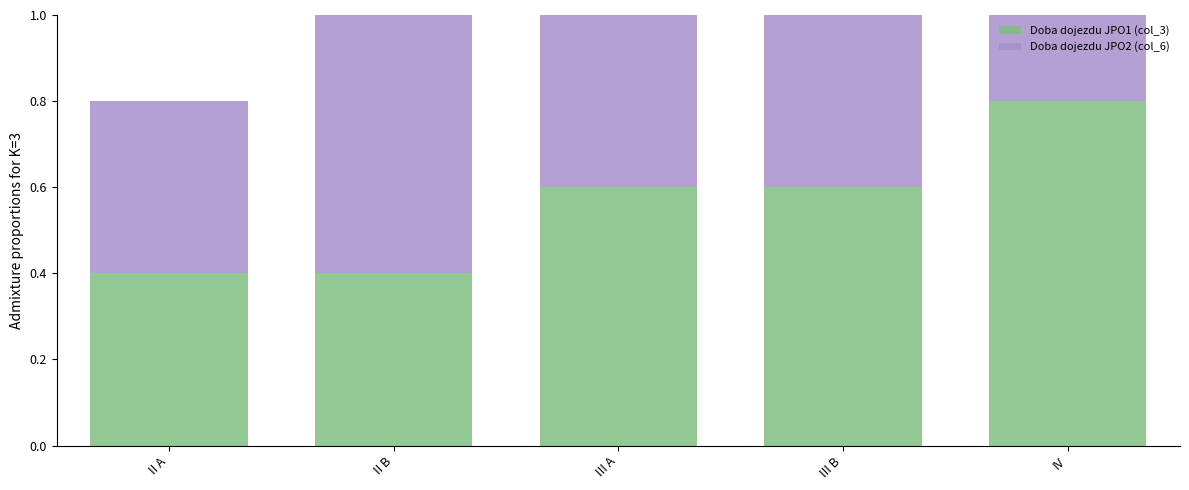

True or false: Doba dojezdu JPO1 (col_3) has a value of 1.2 at IV.

False